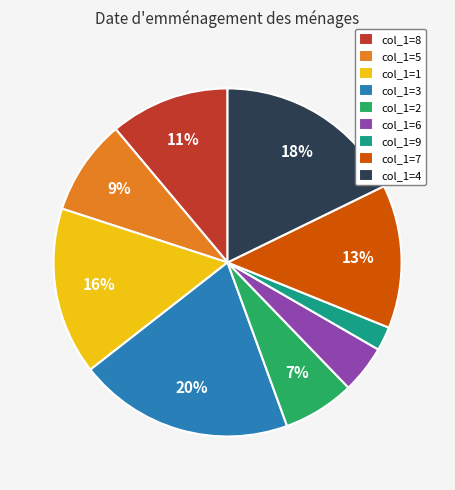

What is the smallest slice in the pie chart?

col_1=9